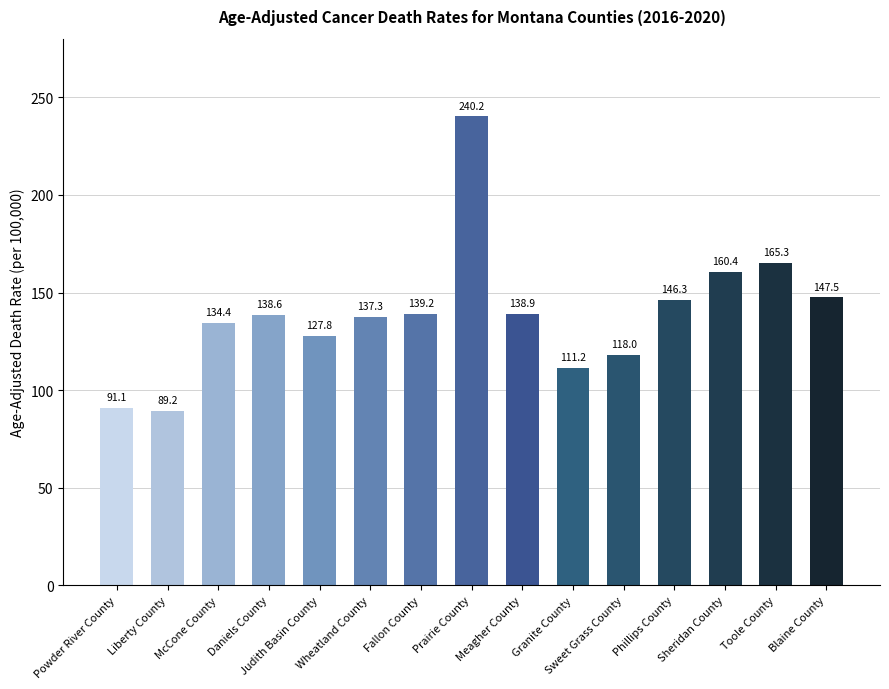

Where is the data nearest to the value 164?

Toole County